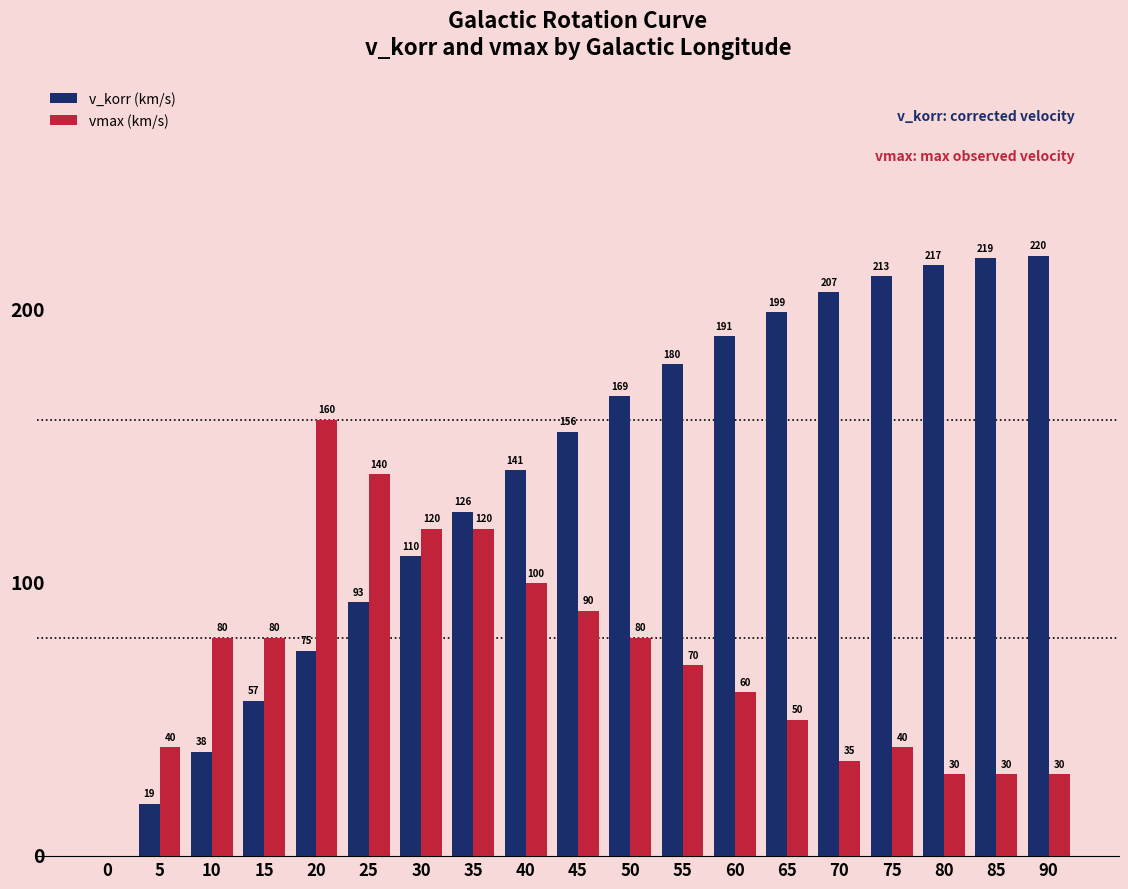

Is the value of vmax (km/s) at 45 greater than the value of v_korr (km/s) at 70?

No